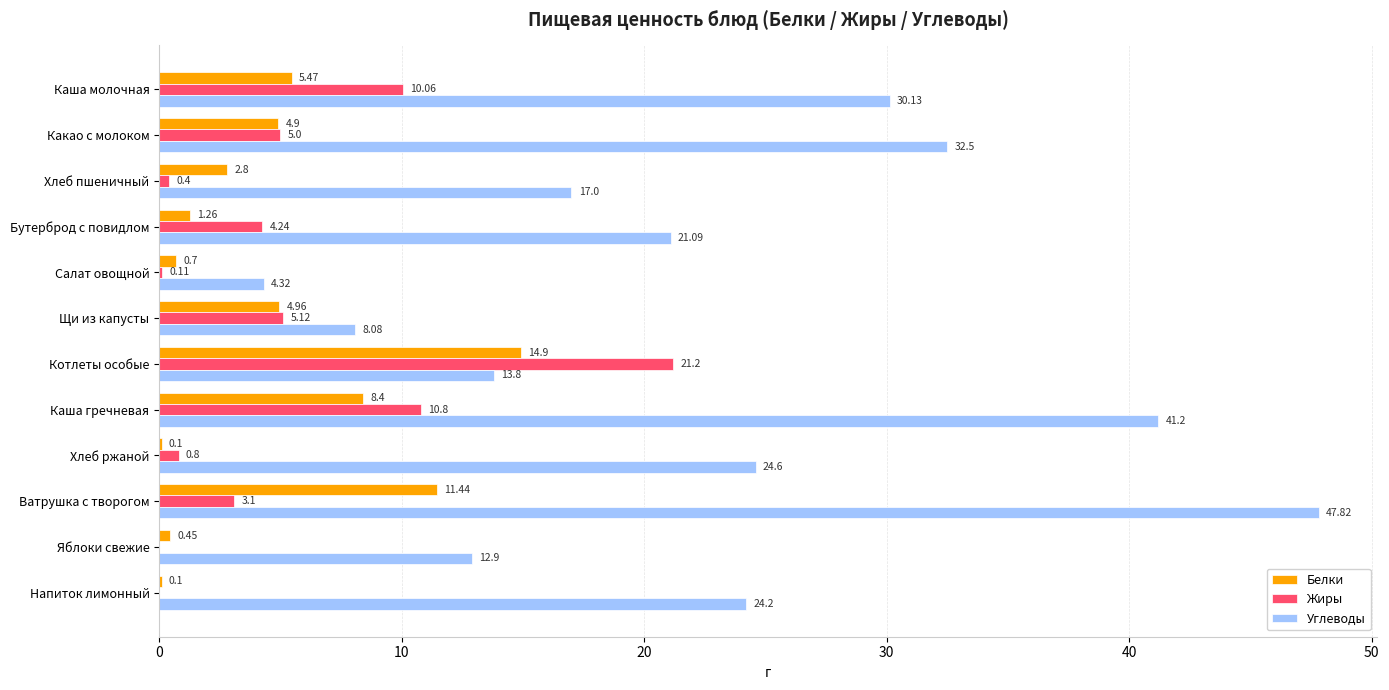

What is the highest value of the Углеводы series?

47.8